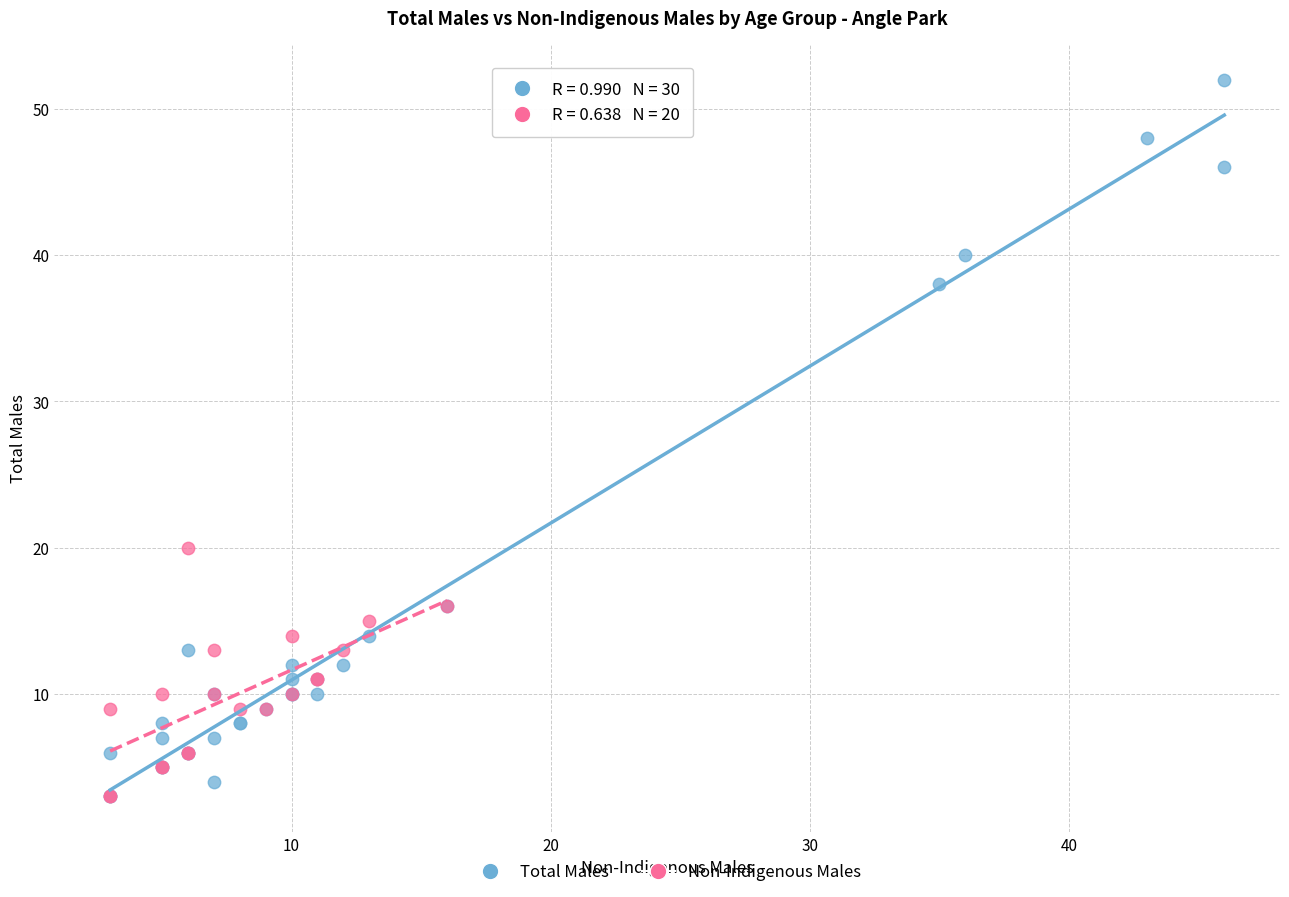

Which series has the widest spread of Y values?

Total Males